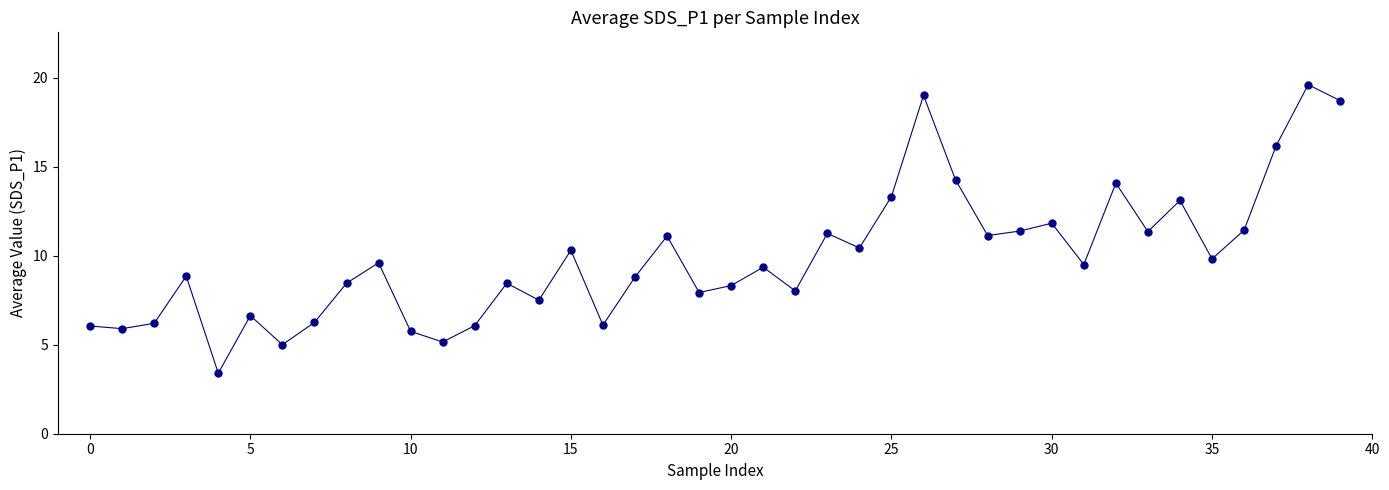

What is the greatest value displayed?

19.6